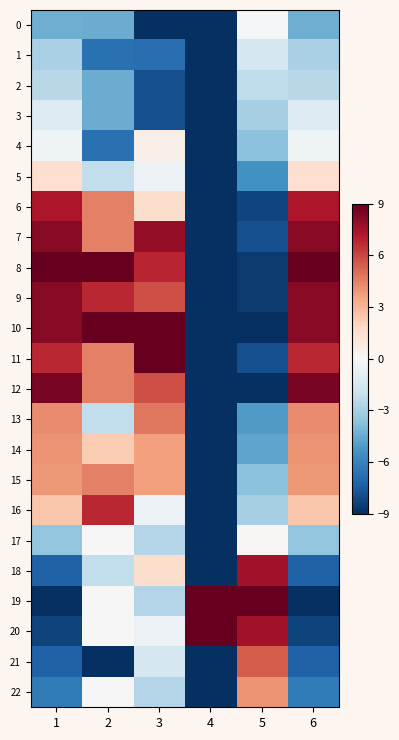

What is the smallest value displayed?

-9.0